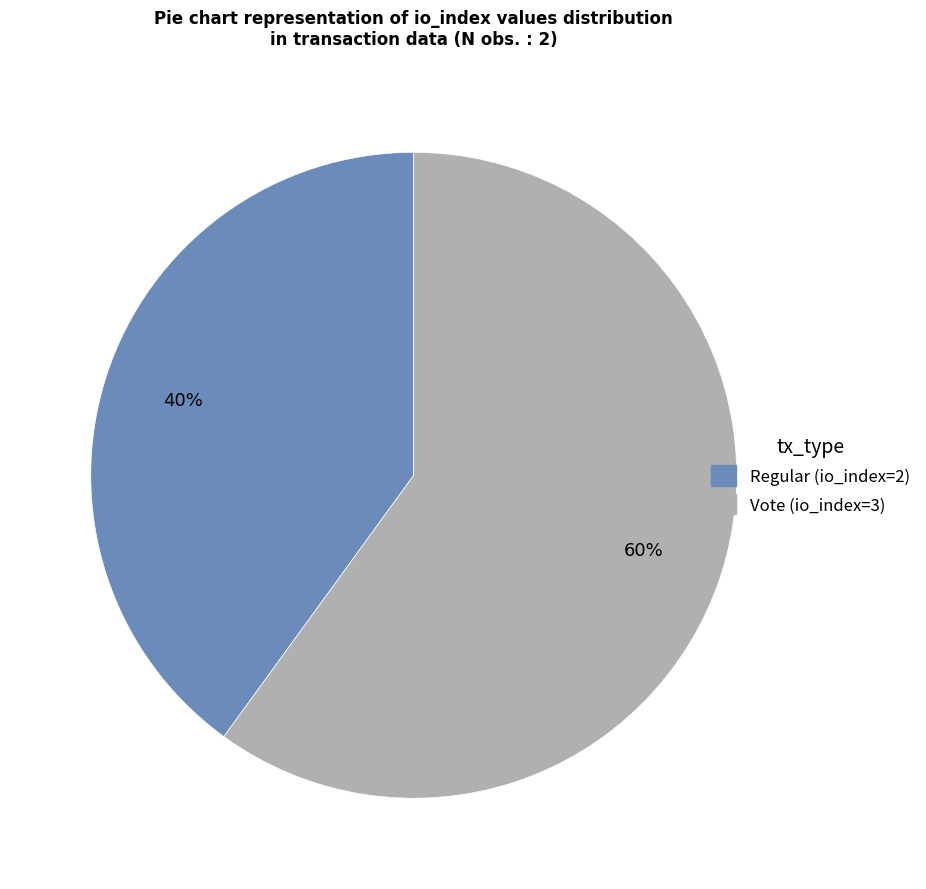

What is the majority slice?

Vote (io_index=3)